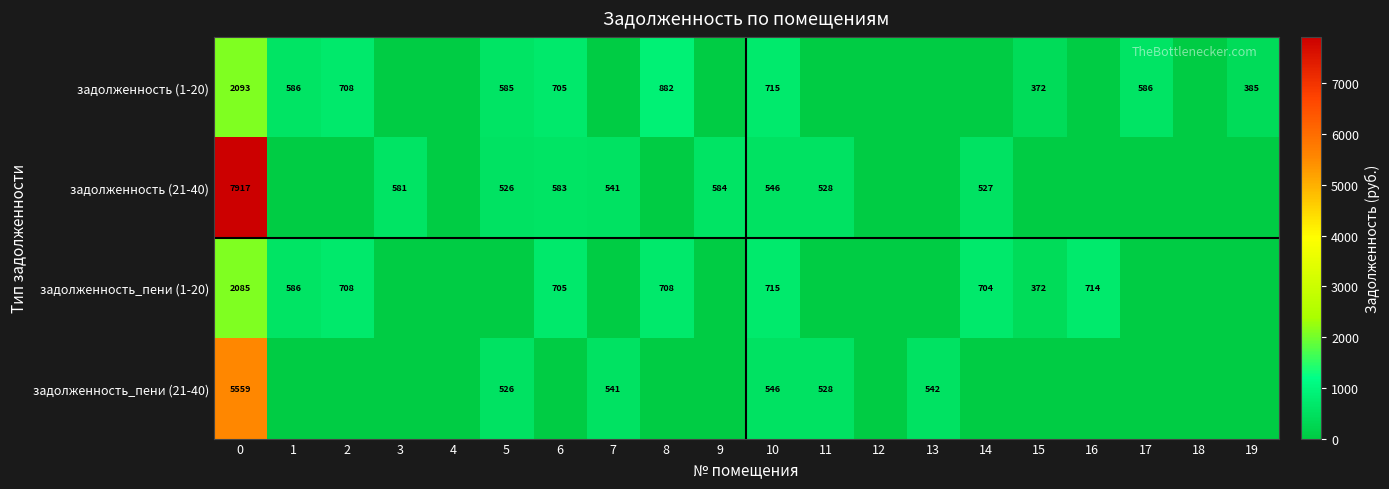

Count the number of data series in this chart.

4